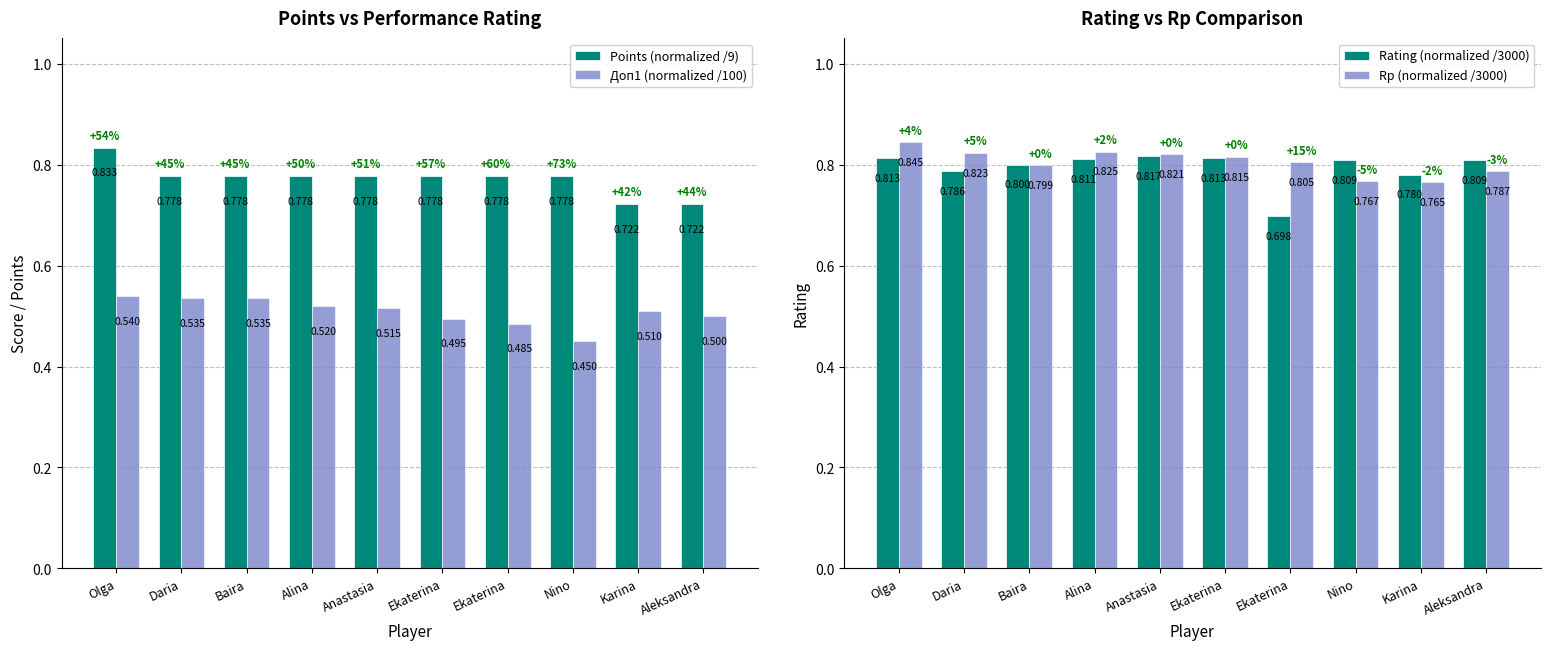

List the labels in order of Rp (normalized /3000) value, smallest first.

Karina, Nino, Aleksandra, Baira, Ekaterina, Ekaterina, Anastasia, Daria, Alina, Olga